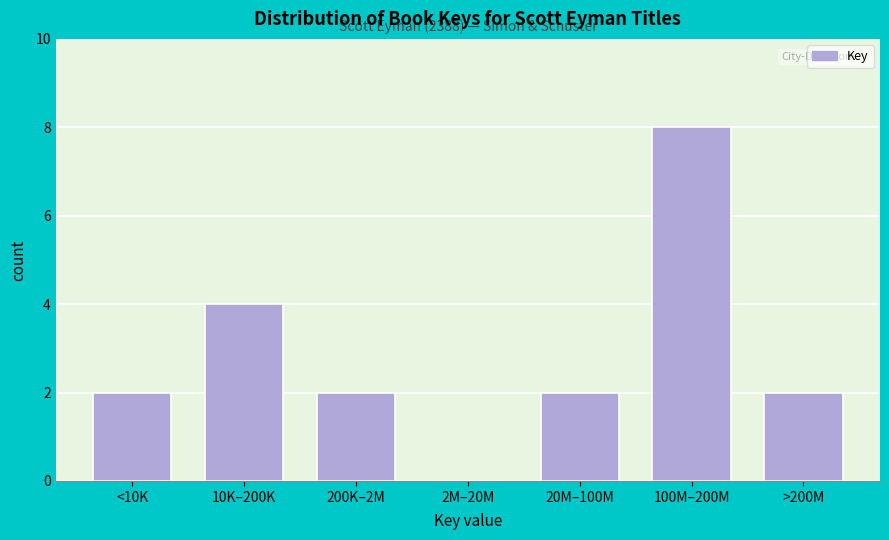

Reading left to right, list all the values displayed in this chart.

<10K=2	10K–200K=4	200K–2M=2	2M–20M=0	20M–100M=2	100M–200M=8	>200M=2